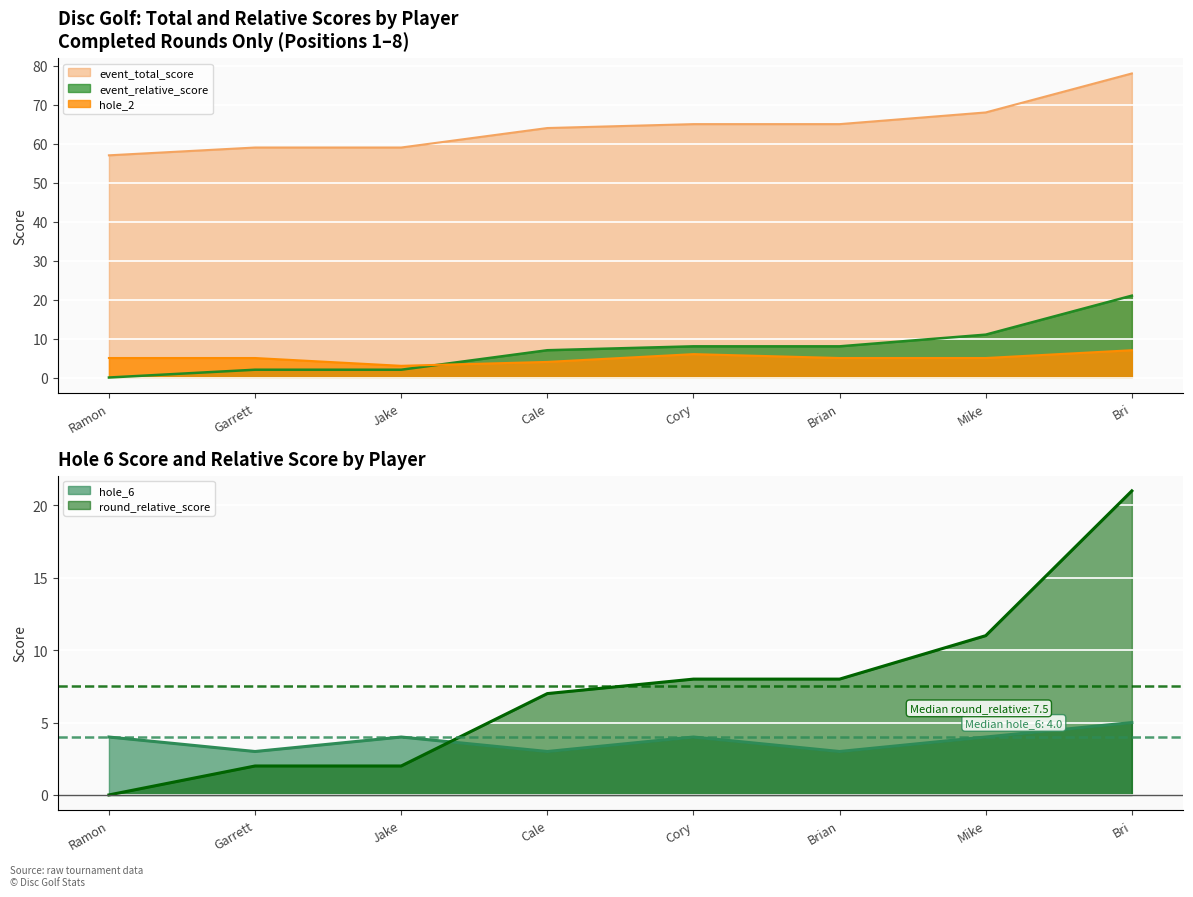

True or false: hole_2 has a value of 11 at Bri.

False